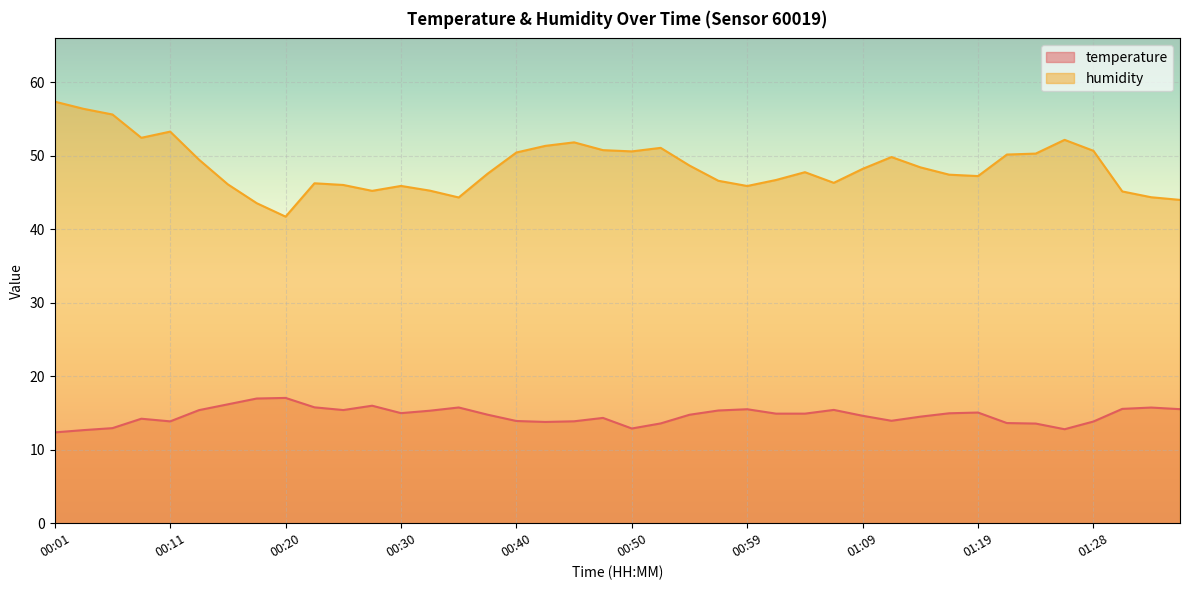

Reading left to right, extract all data points from this chart.

temperature: 12.4	12.7	12.9	14.2	13.9	15.4	16.2	17.0	17.1	15.8	15.4	16.0	15.0	15.3	15.8	14.8	13.9	13.8	13.9	14.3	12.9	13.6	14.8	15.3	15.5	14.9	14.9	15.4	14.6	13.9	14.5	15.0	15.1	13.6	13.6	12.8	13.8	15.6	15.7	15.5
humidity: 57.4	56.4	55.6	52.5	53.3	49.5	46.1	43.5	41.7	46.3	46.0	45.2	45.9	45.3	44.3	47.6	50.5	51.4	51.8	50.8	50.6	51.1	48.7	46.6	45.9	46.7	47.8	46.3	48.2	49.8	48.4	47.4	47.2	50.2	50.3	52.2	50.7	45.1	44.4	44.0